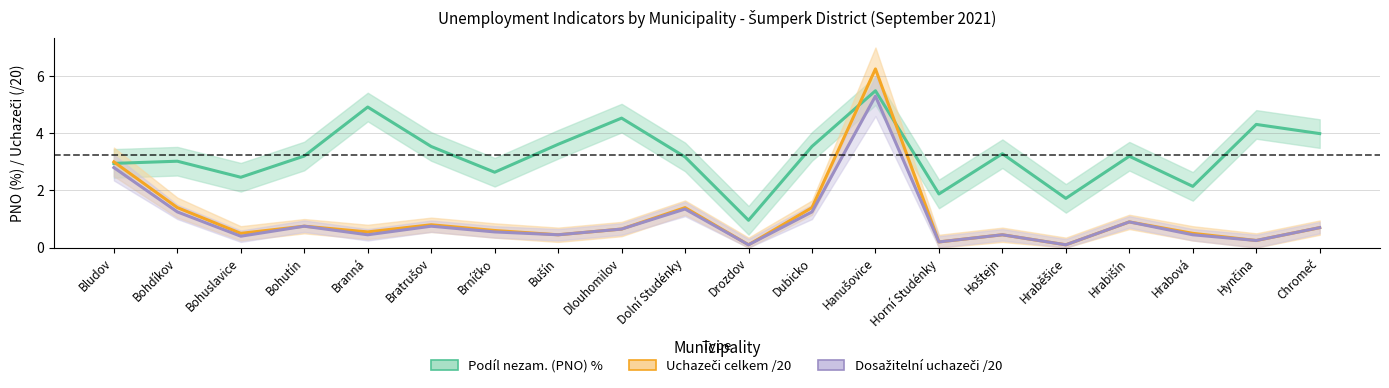

What position from the right is Dubicko?

9